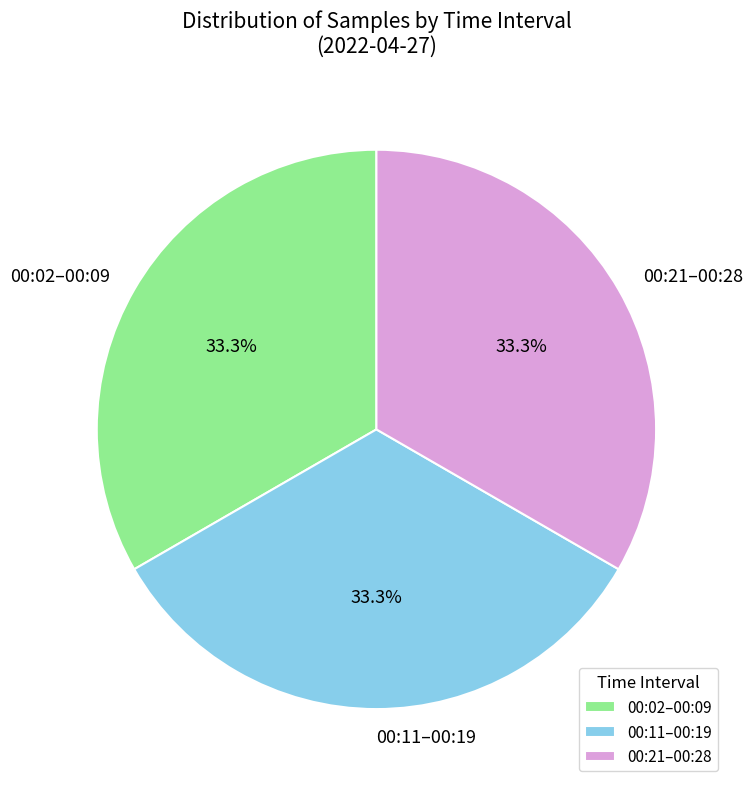

What is the ratio of the value at 00:21–00:28 to the value at 00:11–00:19?

1.0